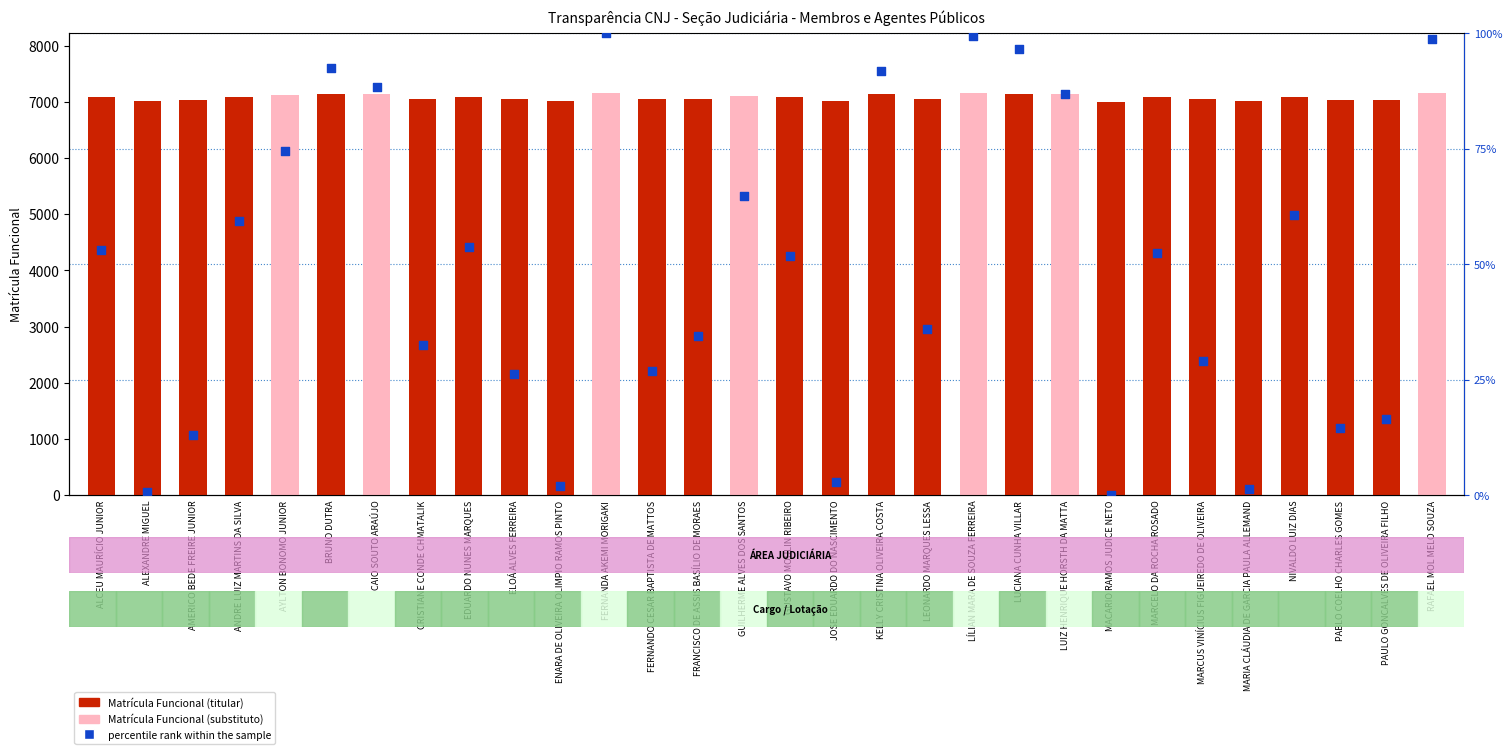

Which series has the widest spread of Y values?

Matrícula Funcional